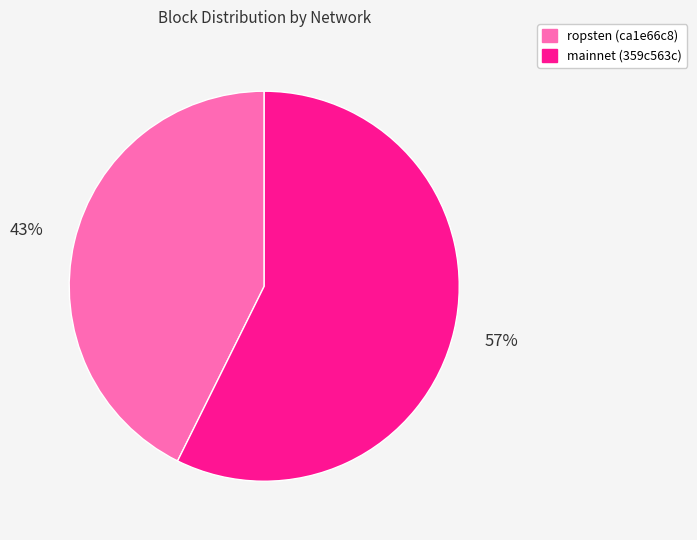

To the nearest percent, what is the average slice percentage?

50%